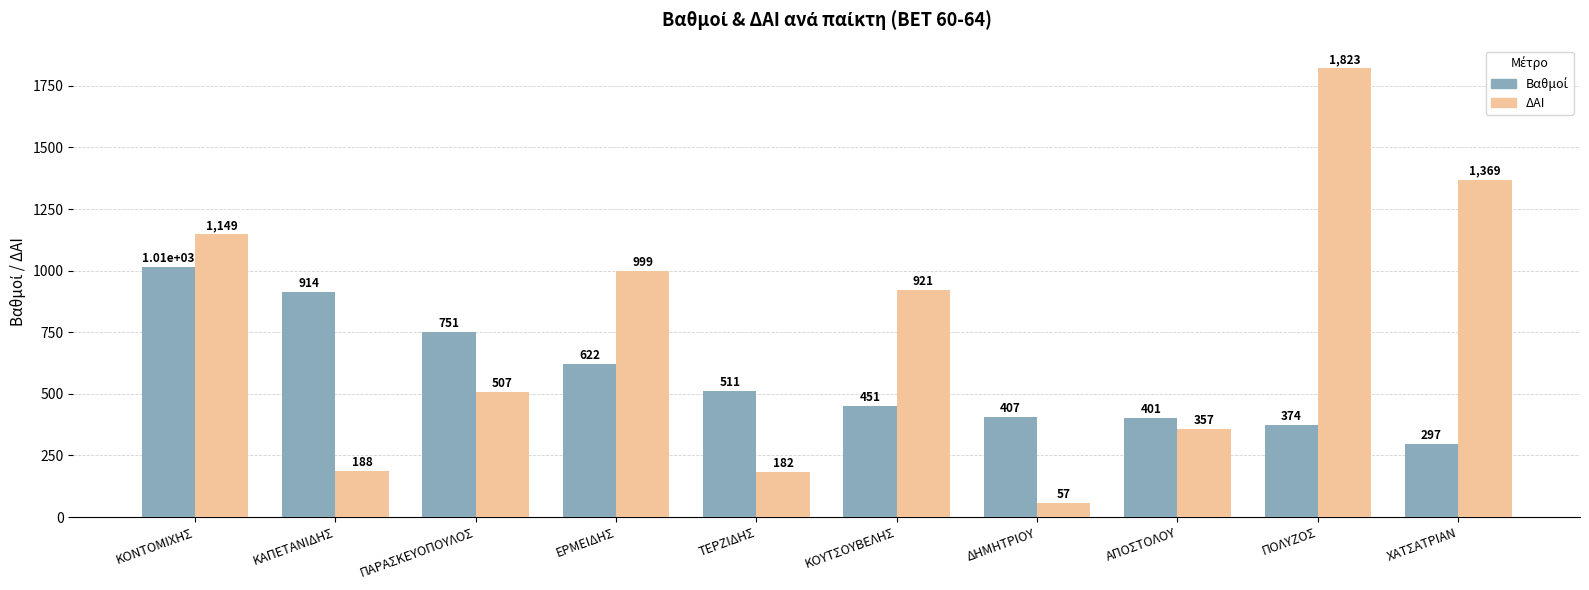

What value does the ΔΑΙ series have at ΔΗΜΗΤΡΙΟΥ?

57.0